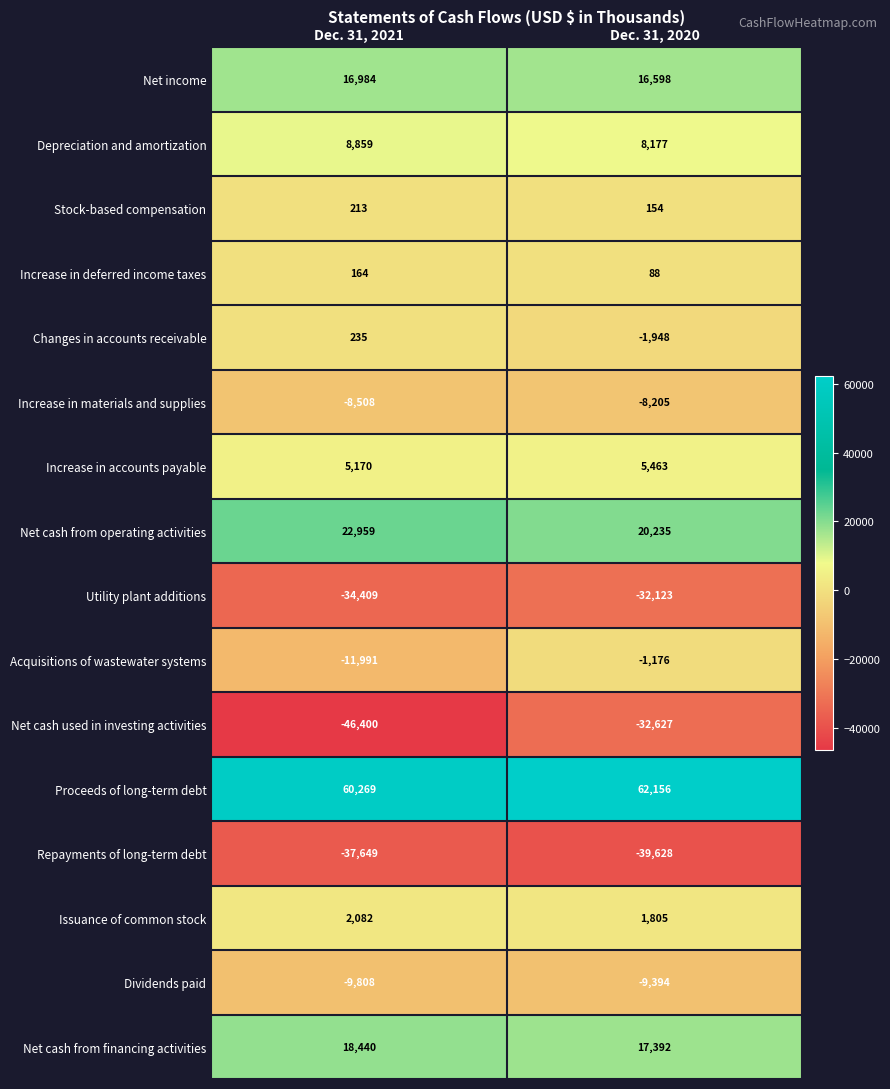

Rank the series at Dec. 31, 2020 from highest to lowest value.

Proceeds of long-term debt, Net cash from operating activities, Net cash from financing activities, Net income, Depreciation and amortization, Increase in accounts payable, Issuance of common stock, Stock-based compensation, Increase in deferred income taxes, Acquisitions of wastewater systems, Changes in accounts receivable, Increase in materials and supplies, Dividends paid, Utility plant additions, Net cash used in investing activities, Repayments of long-term debt